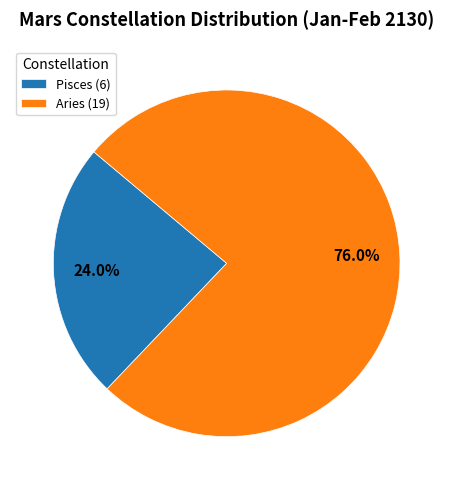

What percentage is NOT represented by Aries?

24.0%